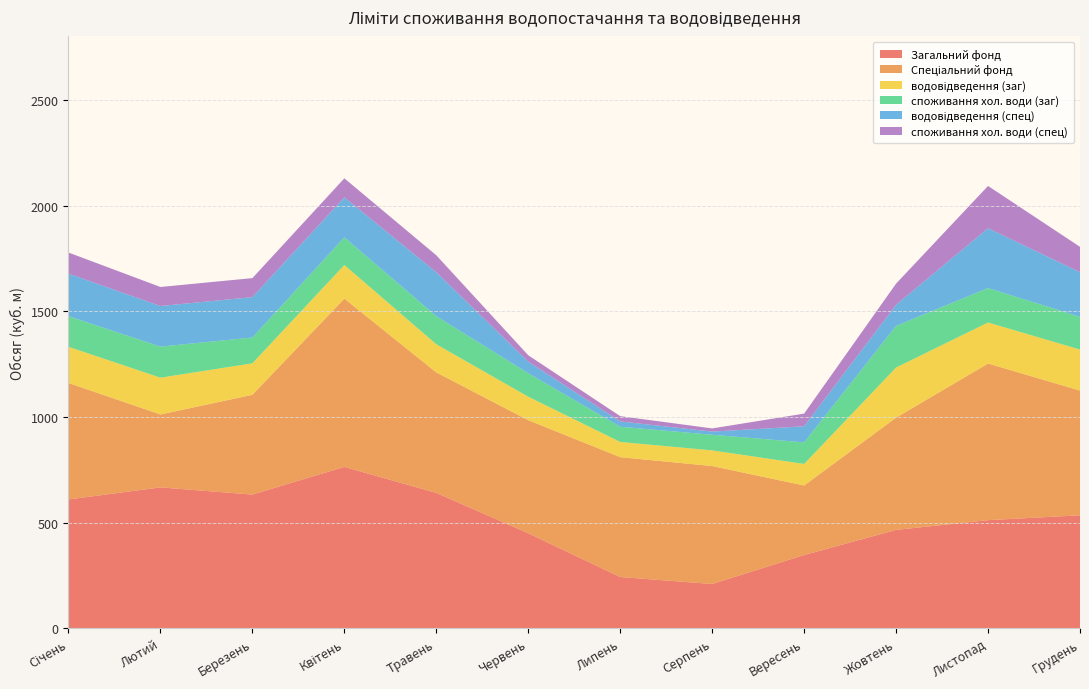

Reading right to left, list all the values displayed in this chart.

Загальний фонд: Грудень=535	Листопад=512	Жовтень=466	Вересень=347	Серпень=210	Липень=243	Червень=450	Травень=641	Квітень=764	Березень=633	Лютий=667	Січень=610
Спеціальний фонд: Грудень=590	Листопад=741	Жовтень=531	Вересень=329	Серпень=558	Липень=567	Червень=535	Травень=570	Квітень=796	Березень=472	Лютий=345	Січень=551
водовідведення (заг): Грудень=194	Листопад=194	Жовтень=237	Вересень=102	Серпень=74	Липень=72	Червень=111	Травень=133	Квітень=159	Березень=149	Лютий=174	Січень=171
споживання хол. води (заг): Грудень=155	Листопад=163	Жовтень=197	Вересень=102	Серпень=74	Липень=72	Червень=111	Травень=133	Квітень=131	Березень=122	Лютий=147	Січень=145
водовідведення (спец): Грудень=211	Листопад=283	Жовтень=100	Вересень=76	Серпень=15	Липень=25	Червень=55	Травень=208	Квітень=189	Березень=191	Лютий=192	Січень=201
споживання хол. води (спец): Грудень=120	Листопад=200	Жовтень=100	Вересень=60	Серпень=15	Липень=25	Червень=30	Травень=80	Квітень=90	Березень=90	Лютий=90	Січень=100